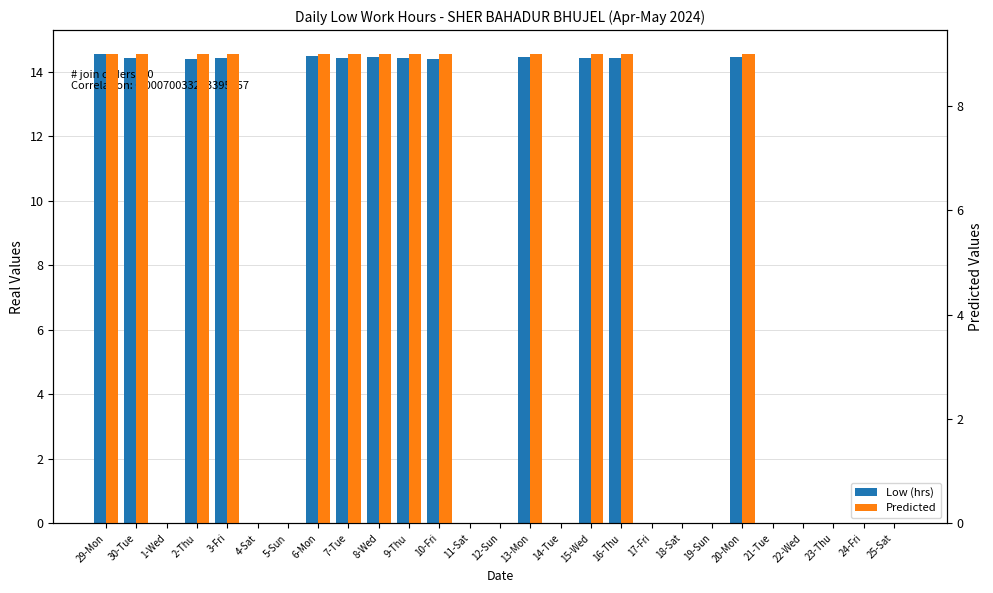

Between 18-Sat and 2-Thu, which is larger?

2-Thu